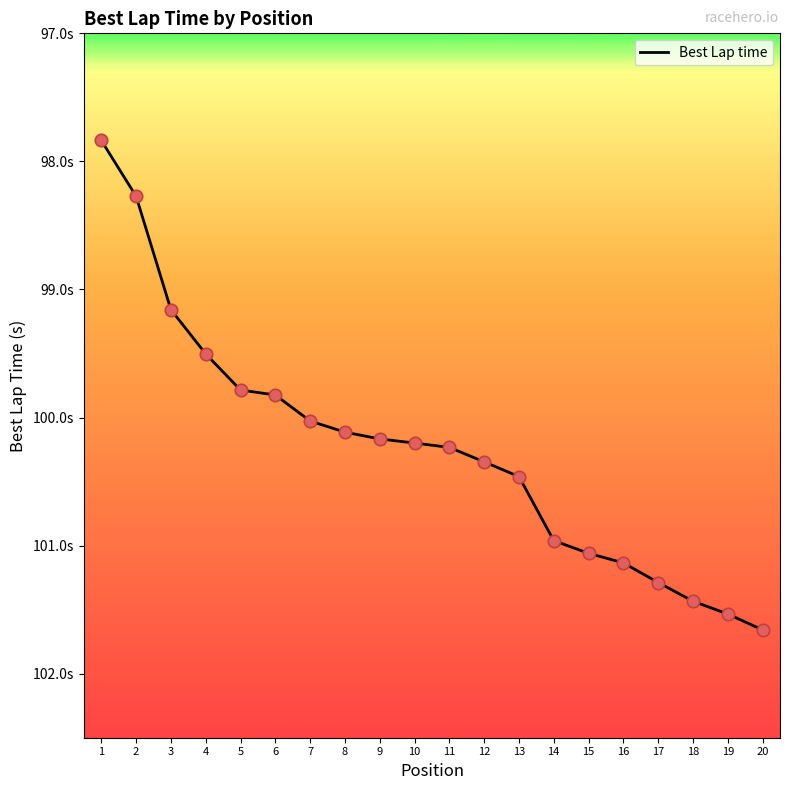

Approximately how many times larger is the value at 12 compared to 16?

1.0